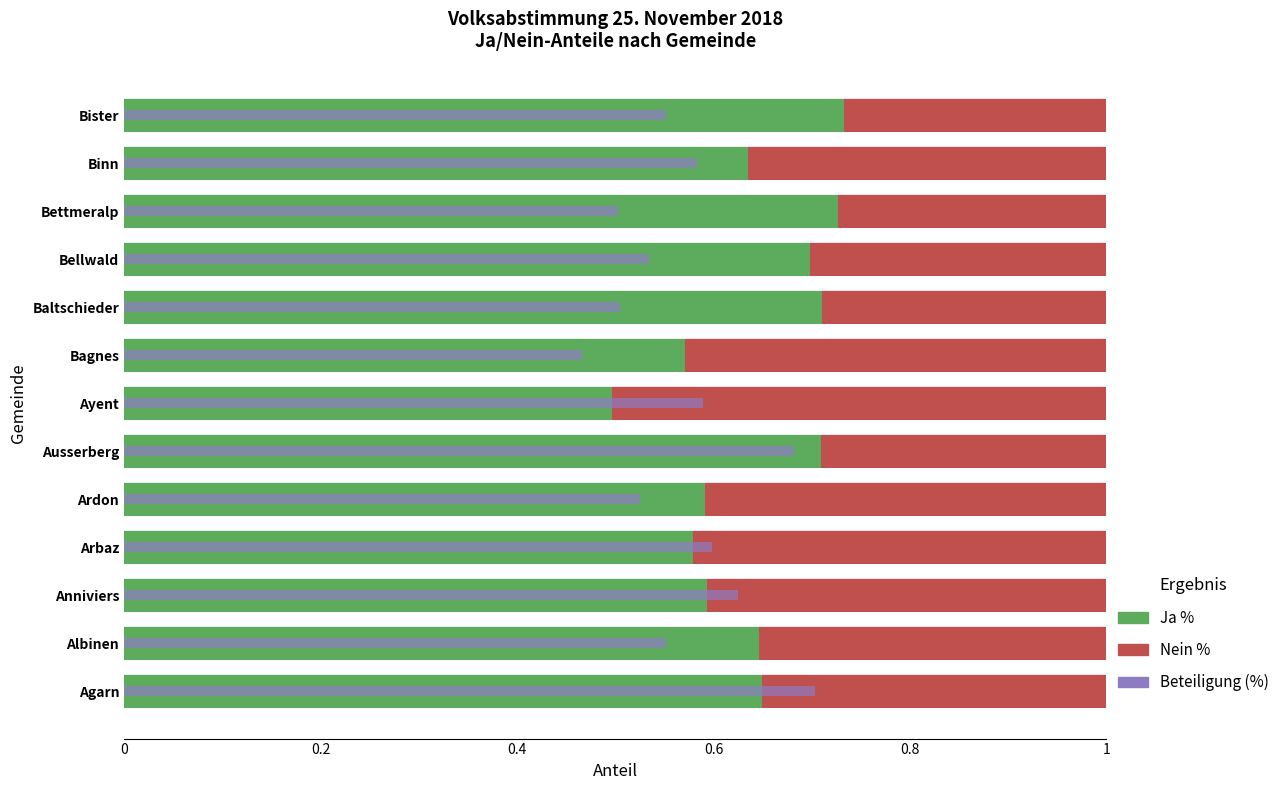

What position from the left is Albinen?

2